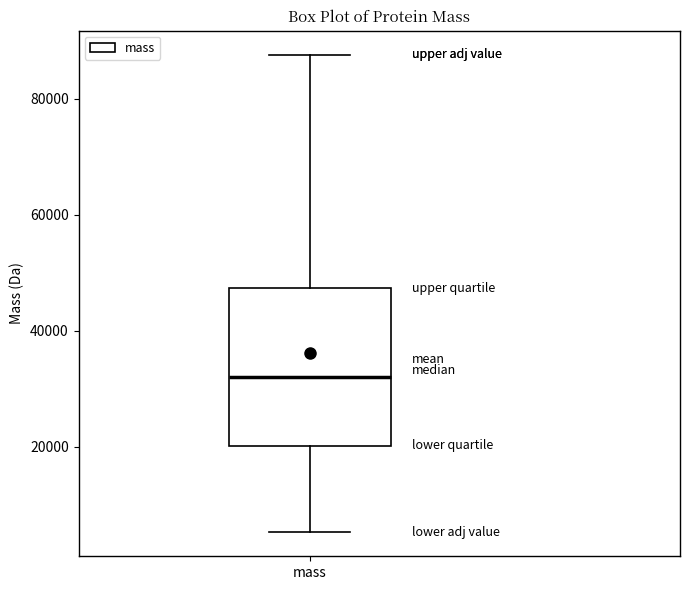

Transcribe this box plot: give where the median line is, the range the box spans, and where the two whiskers end, as read against the y-axis. The values are not printed on the chart, so give them approximately, as read against the axis.

median 32000, box 20000 to 48000, whiskers 6000 to 88000